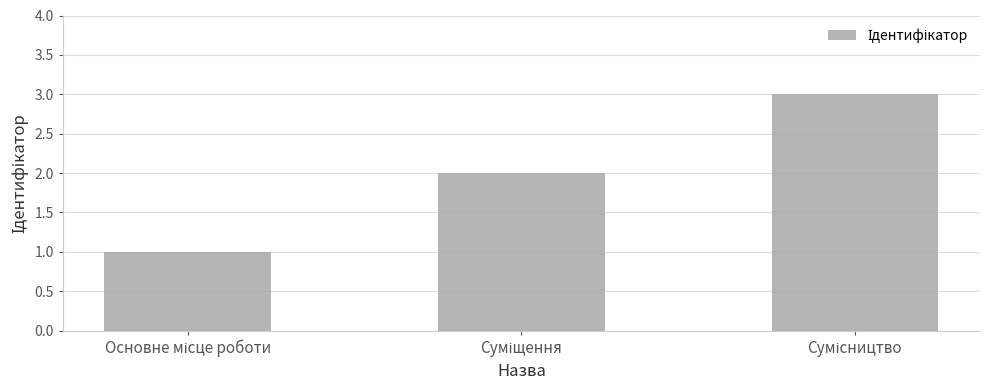

What is the greatest value displayed?

3